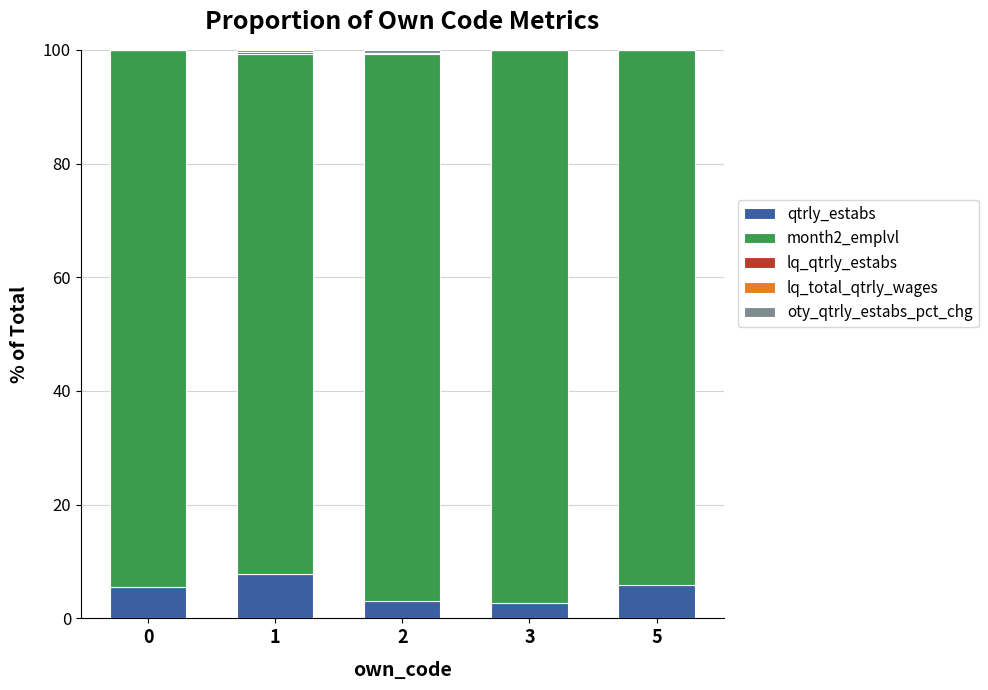

The value of qtrly_estabs at 5 is 6.0. True or false?

True